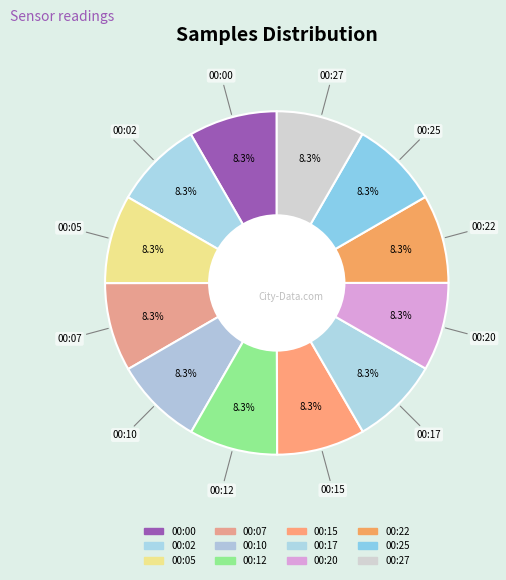

Rank the categories by value from highest to lowest.

00:02, 00:00, 00:05, 00:10, 00:25, 00:22, 00:07, 00:12, 00:17, 00:20, 00:15, 00:27